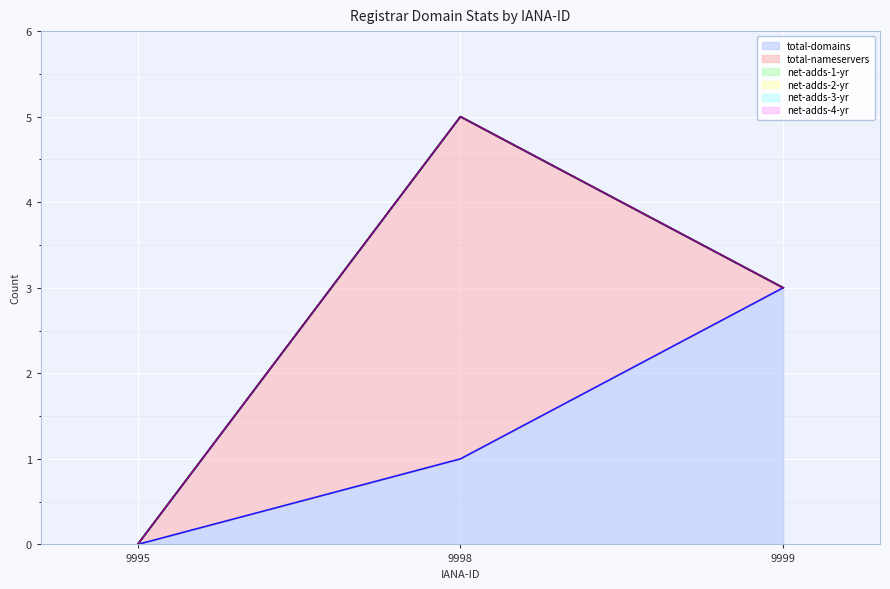

At which category is the sum across all series the highest?

9998